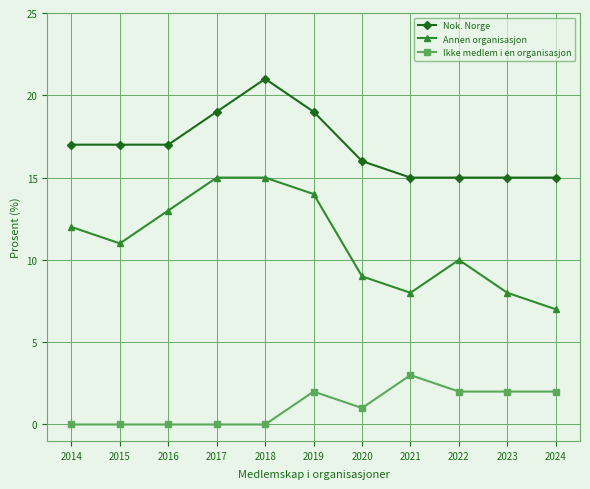

Which series changed the most between 2015 and 2023?

Annen organisasjon